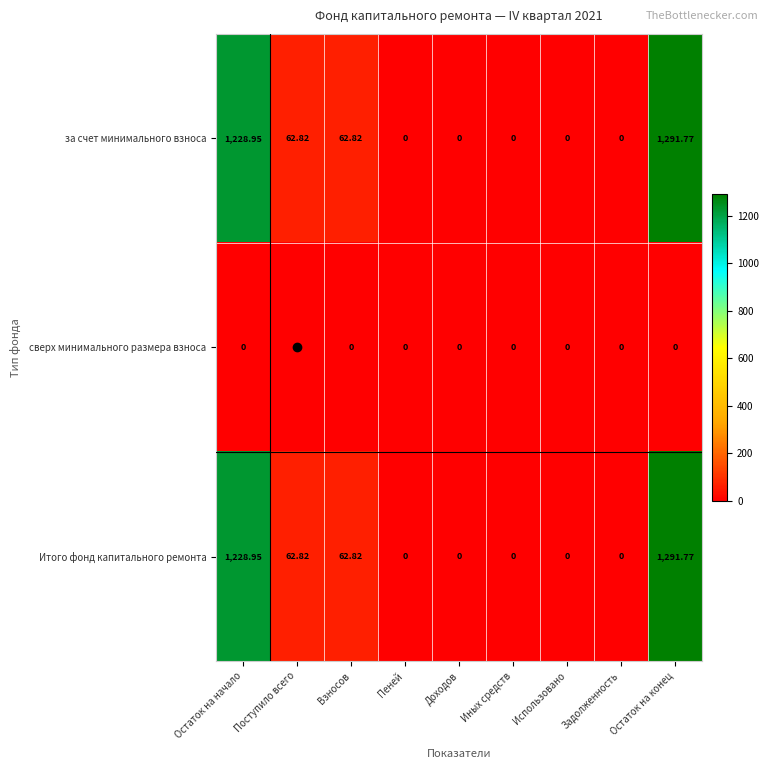

Which category has the highest value across all series?

Остаток на конец